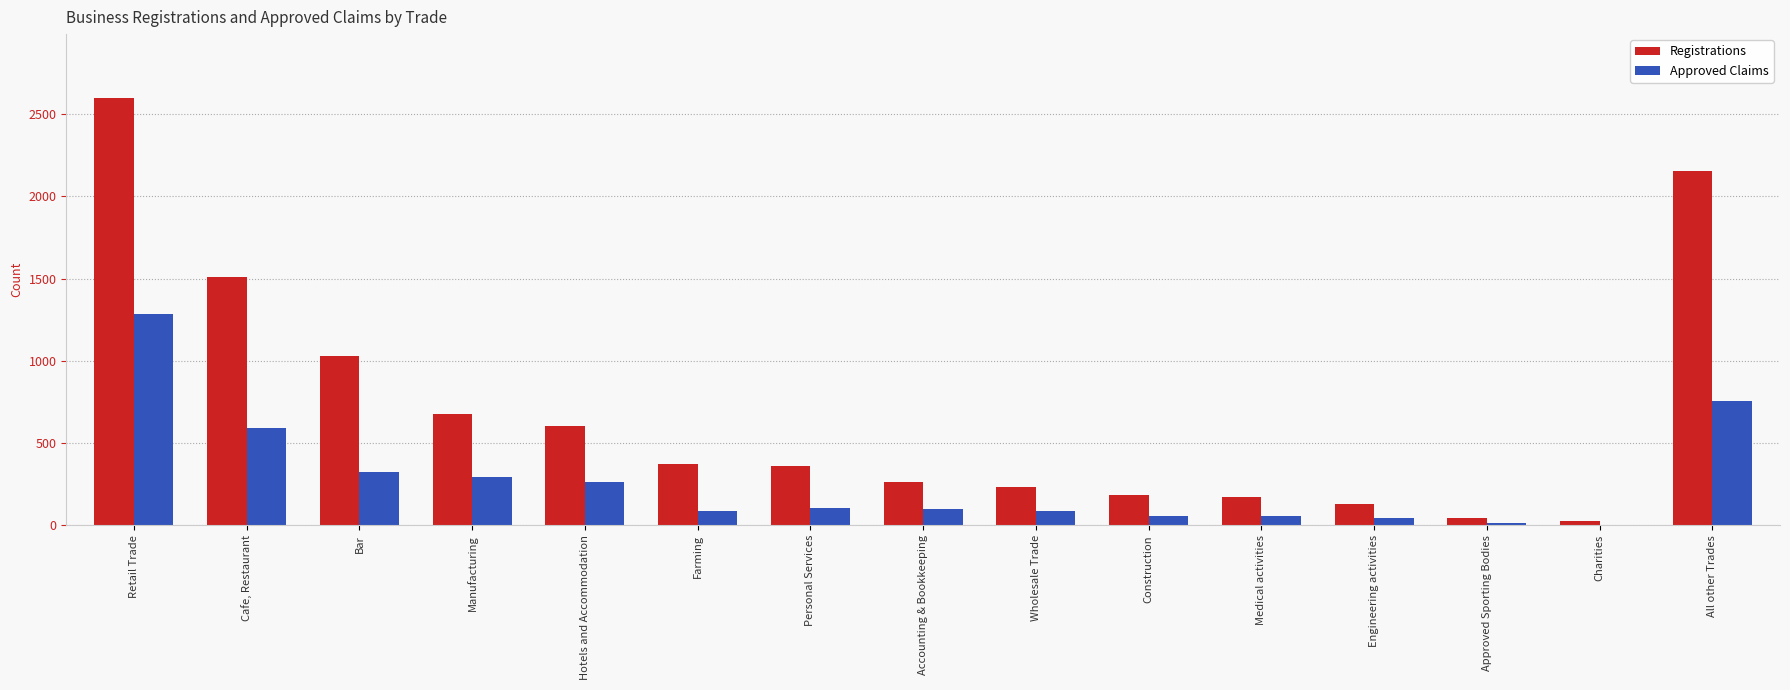

What is the approximate value of Approved Claims at Engineering activities, to the nearest 10?

40